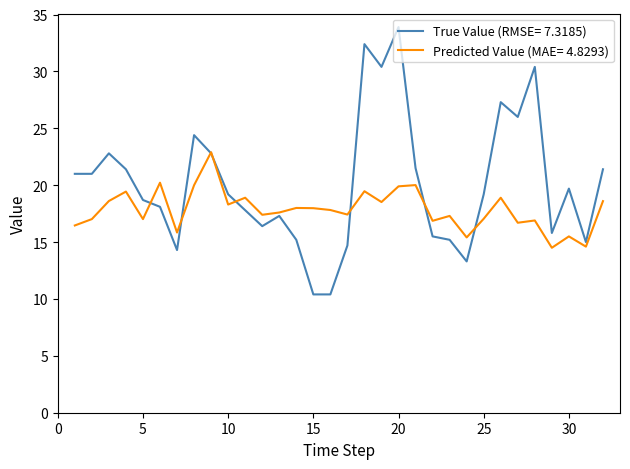

Does the chart display data point markers on the line(s)?

No